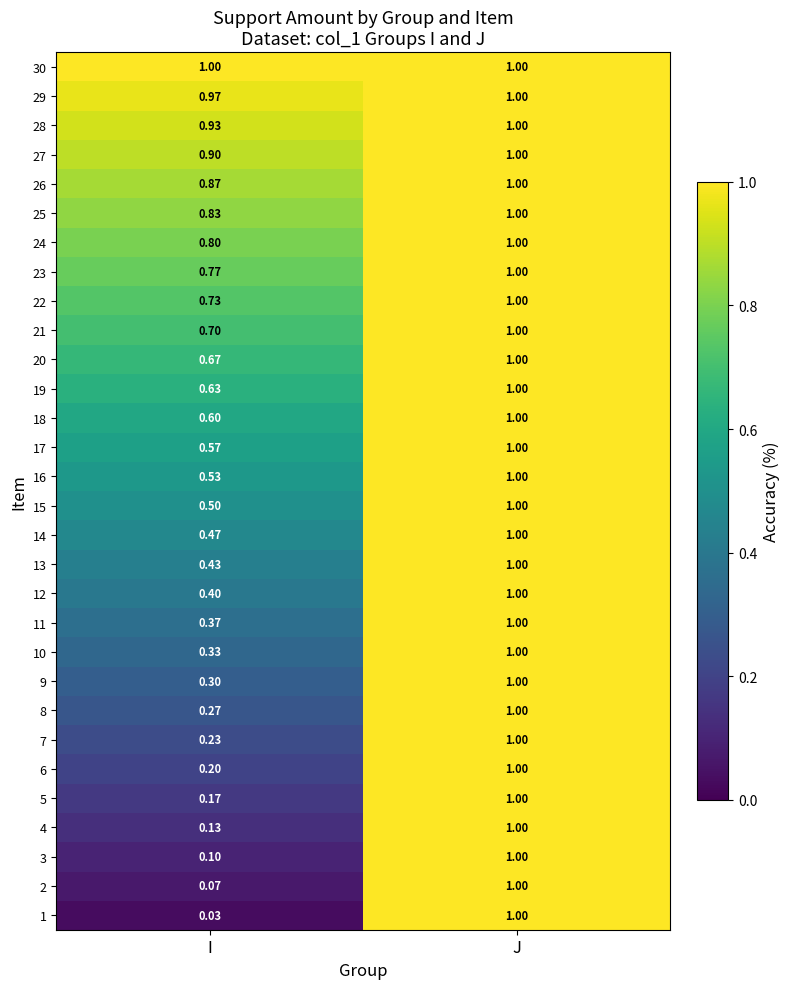

At which label is 2 closest to 0?

I